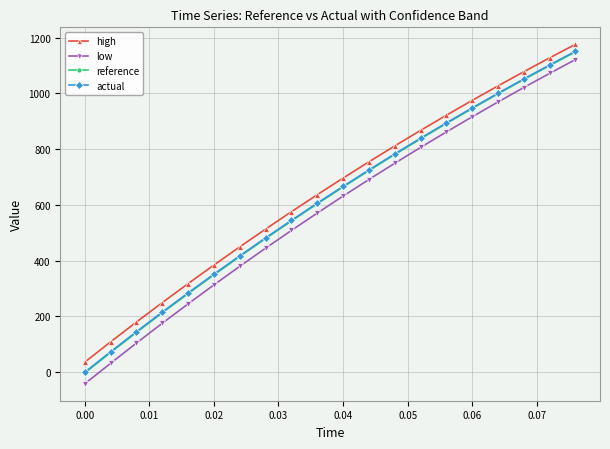

What is the greatest value displayed?

1176.4